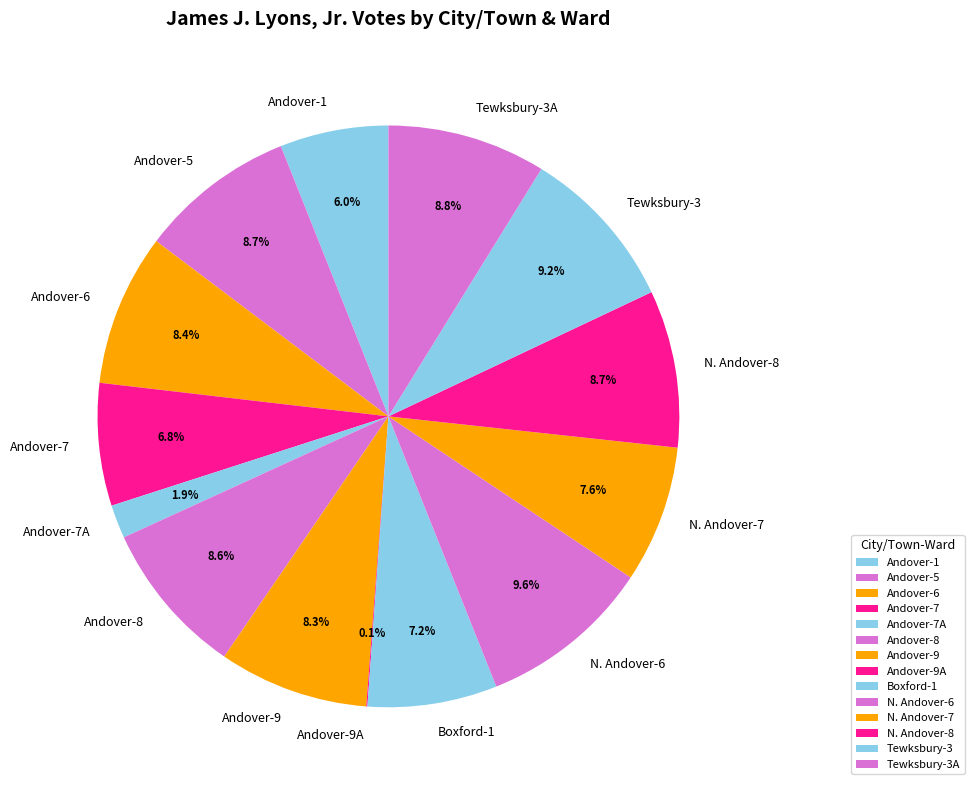

Is Boxford-1 the majority of the pie?

No